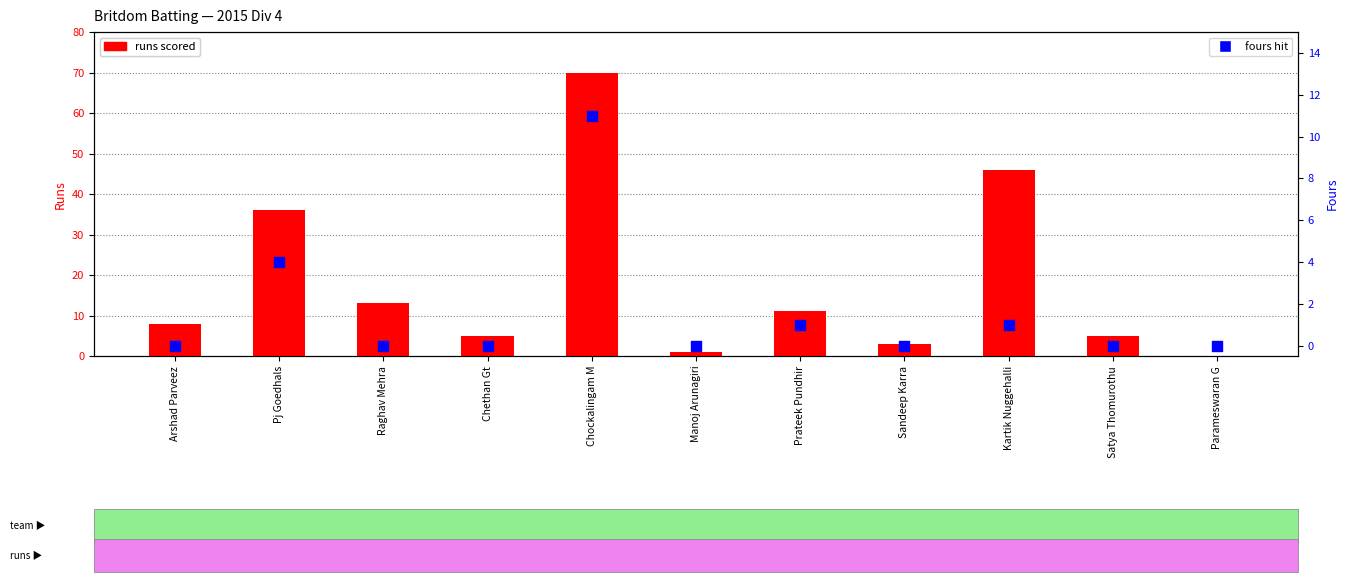

At how many categories does at least one series exceed 8?

5